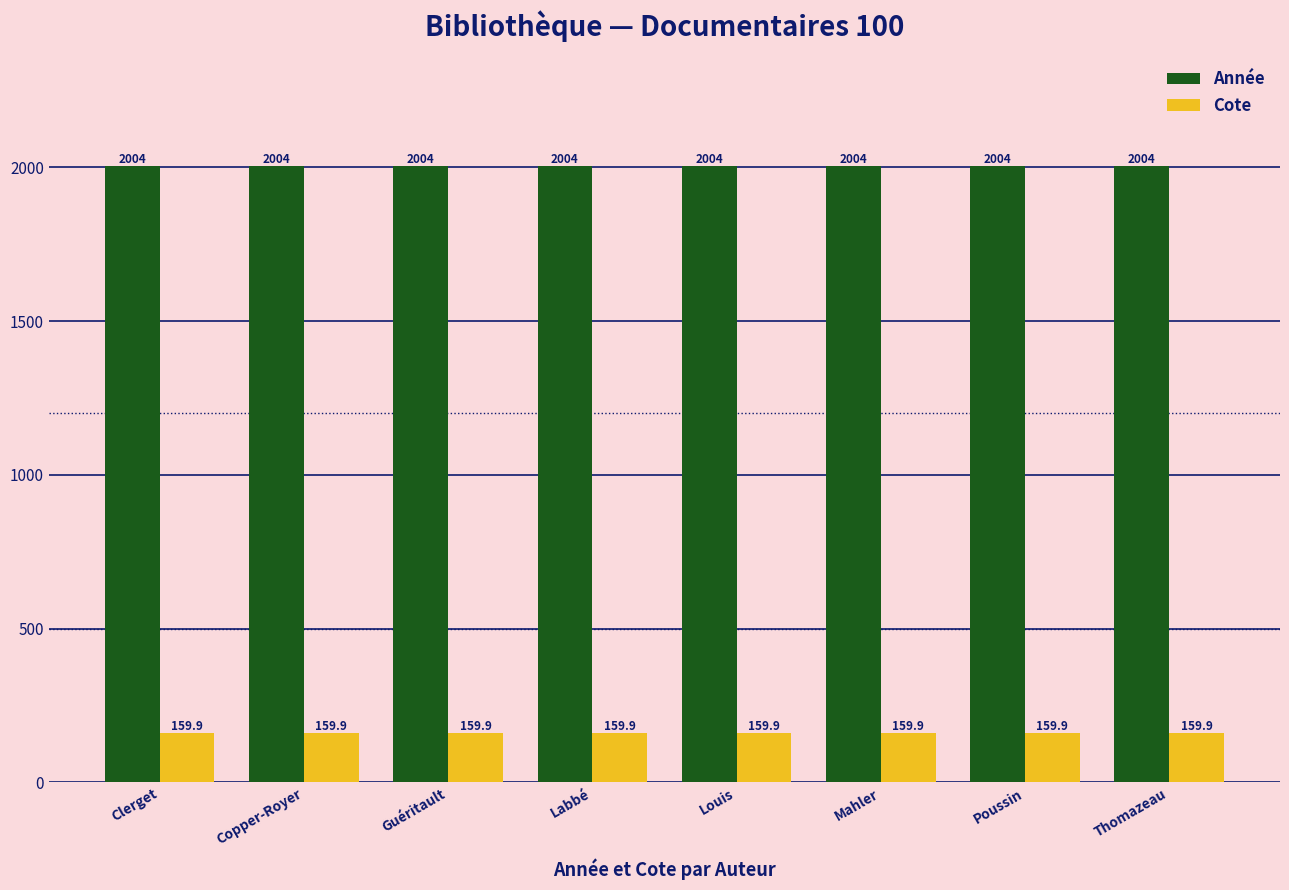

What is the total value across all series at Louis?

2163.9